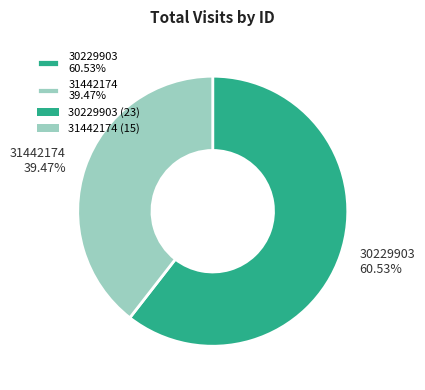

Is 30229903 the majority of the pie?

Yes